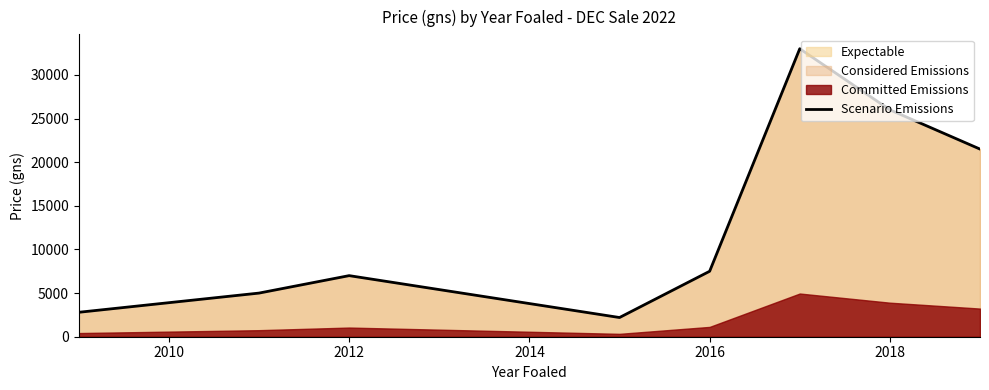

What is the highest value of the Scenario Emissions series?

33000